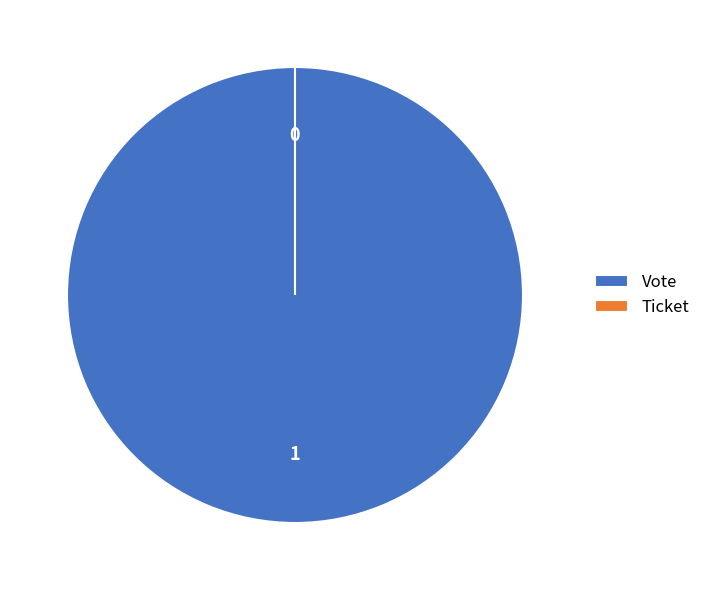

Is the sum of Vote and Ticket greater than half?

Yes